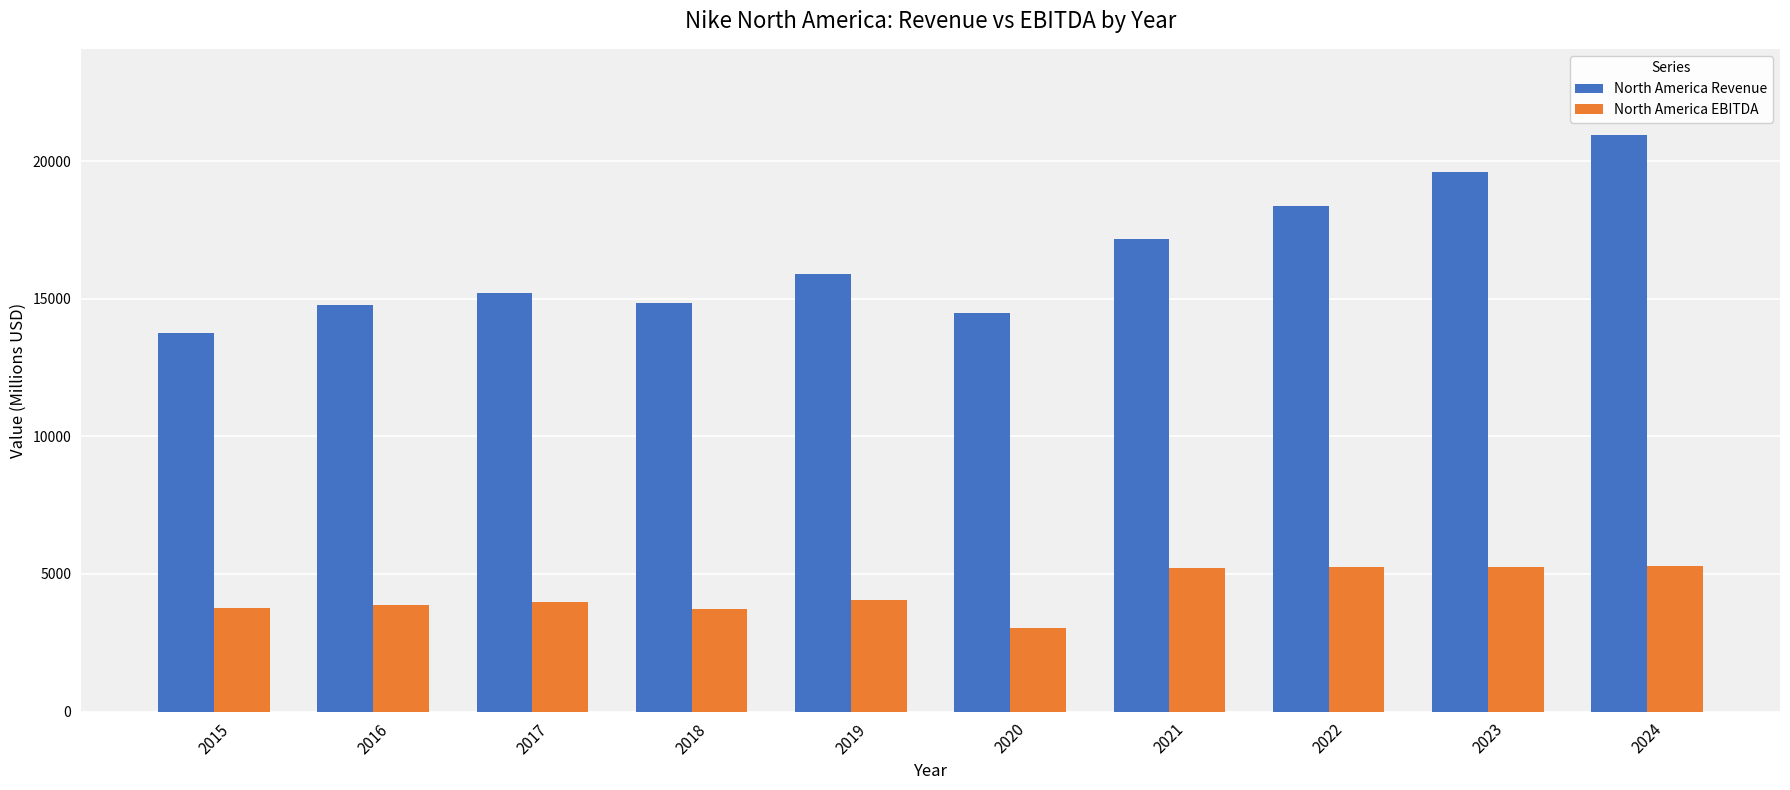

What is the difference between the highest and lowest values at 2023?

14342